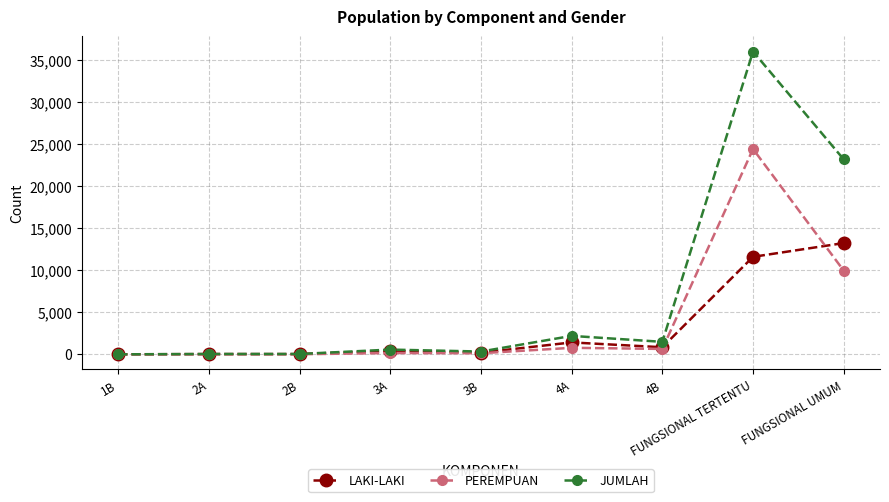

What is the sum of all JUMLAH values?

63847